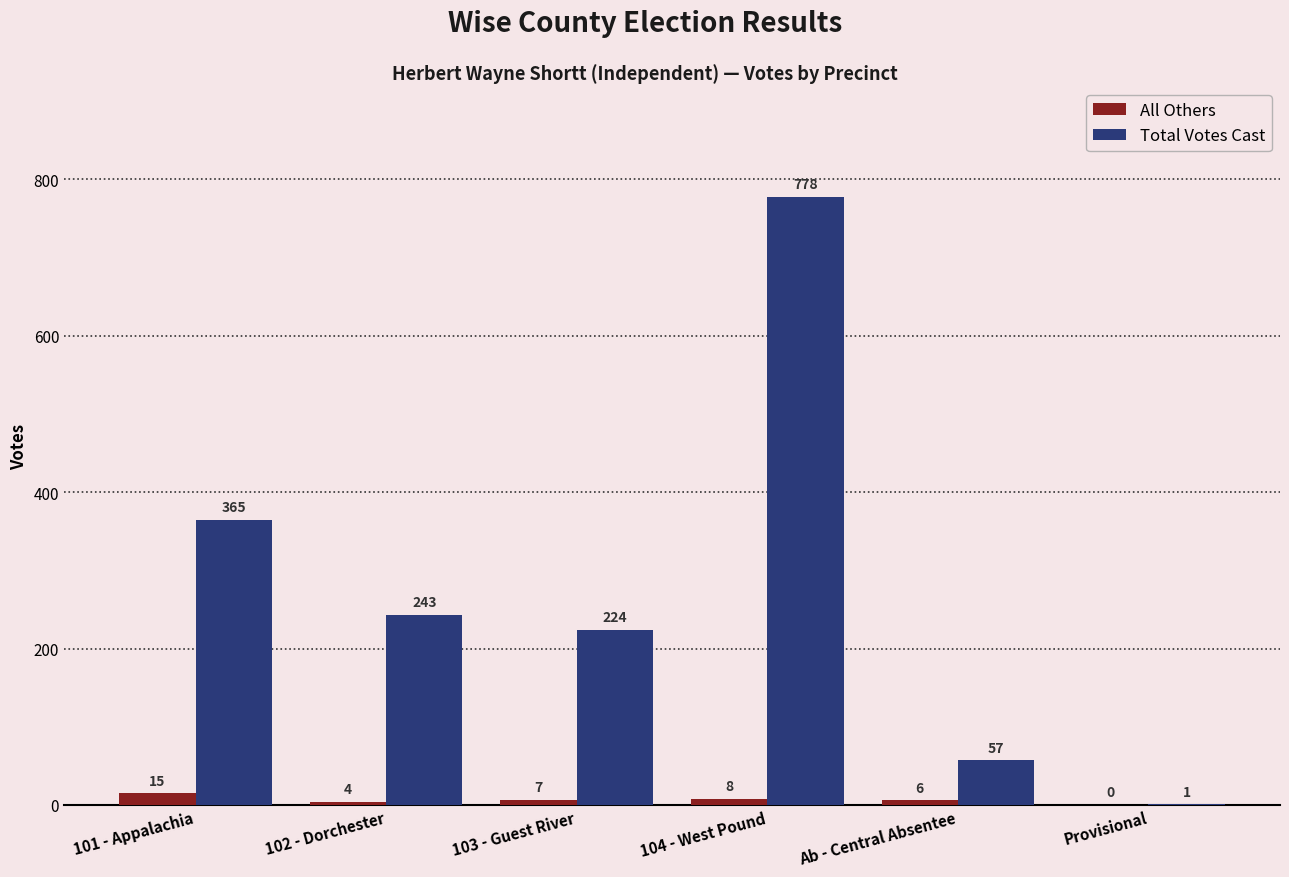

What is the greatest value displayed?

778